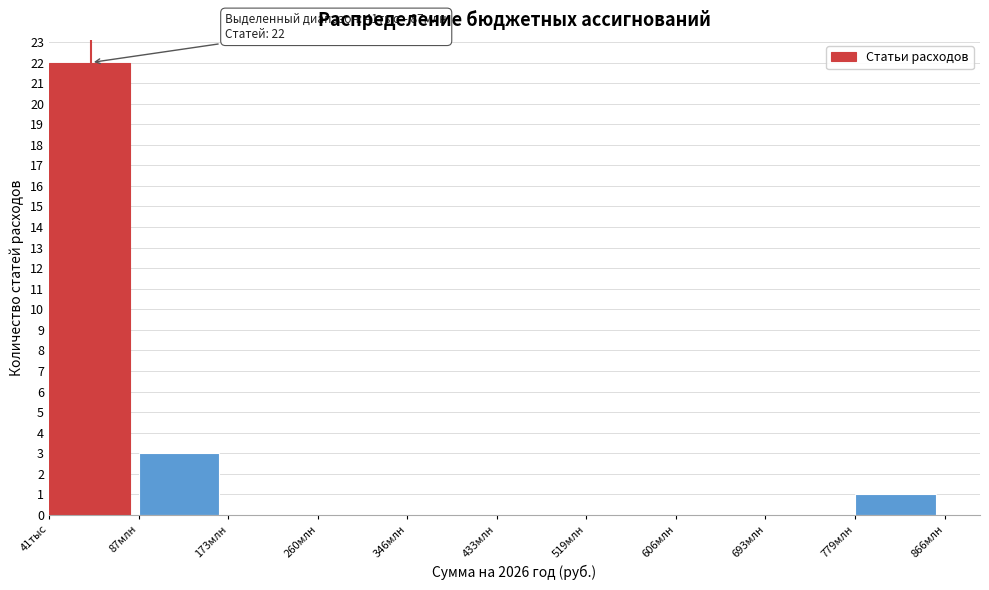

Reading left to right, transcribe all the data shown in this chart.

41тыс=22	87млн=3	173млн=0	260млн=0	346млн=0	433млн=0	519млн=0	606млн=0	693млн=0	779млн=1